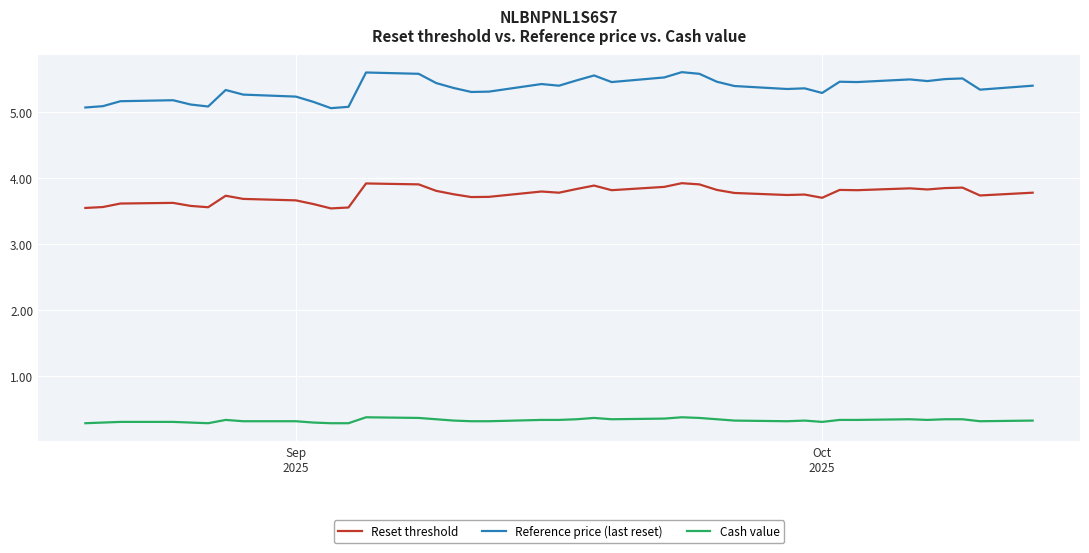

List the series in order of their peak value, highest first.

Reference price (last reset), Reset threshold, Cash value